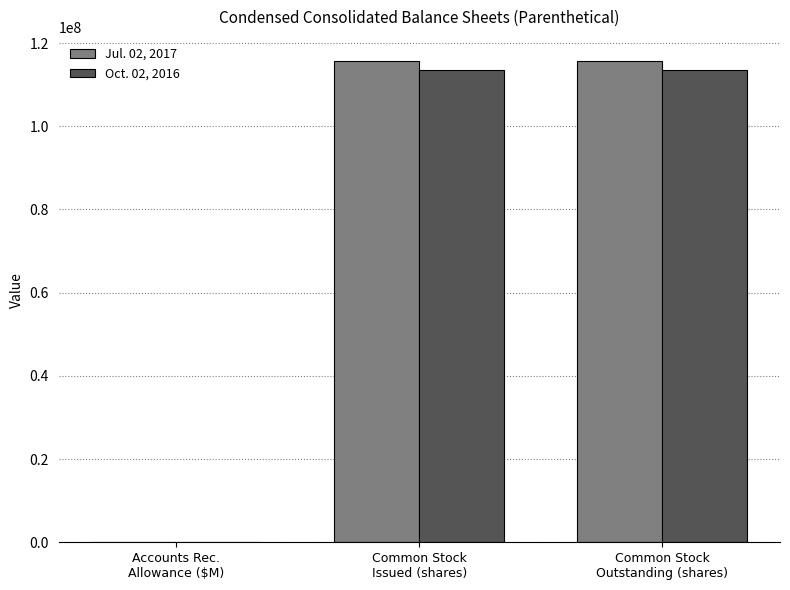

What is the difference between the Jul. 02, 2017 values at Accounts Rec.
Allowance ($M) and Common Stock
Issued (shares)?

115699956.5